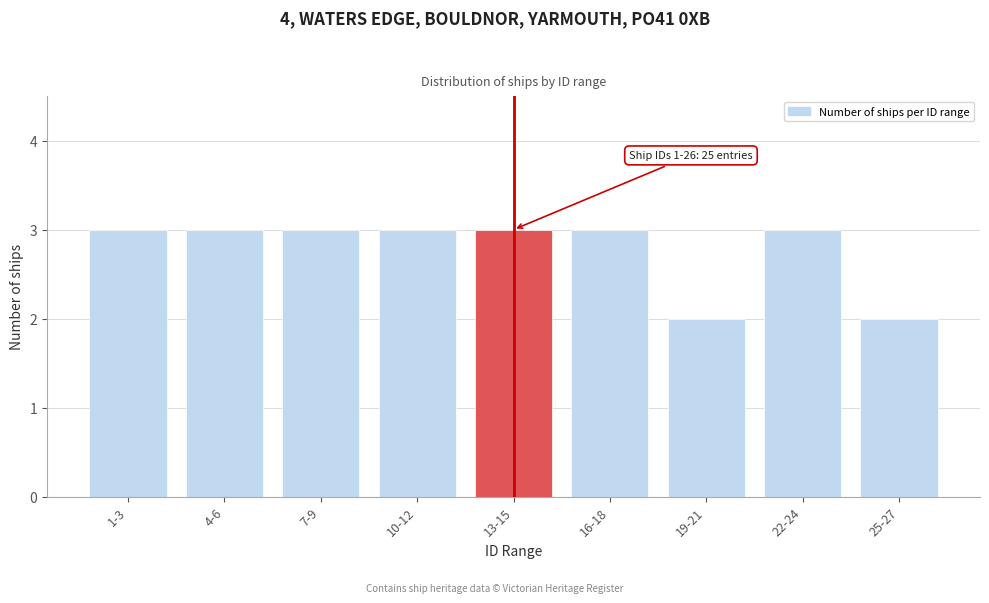

Reading left to right, extract all data points from this chart.

1-3=3	4-6=3	7-9=3	10-12=3	13-15=3	16-18=3	19-21=2	22-24=3	25-27=2